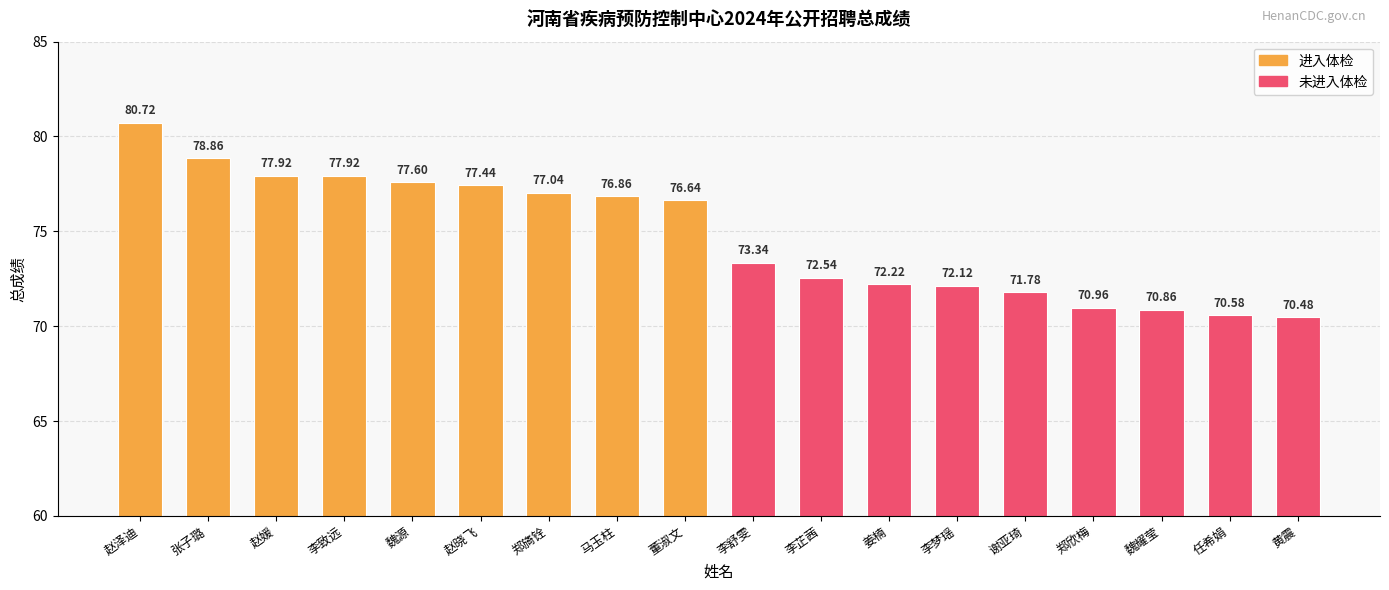

What is the difference between the values at 赵泽迪 and 李芷茜?

8.2